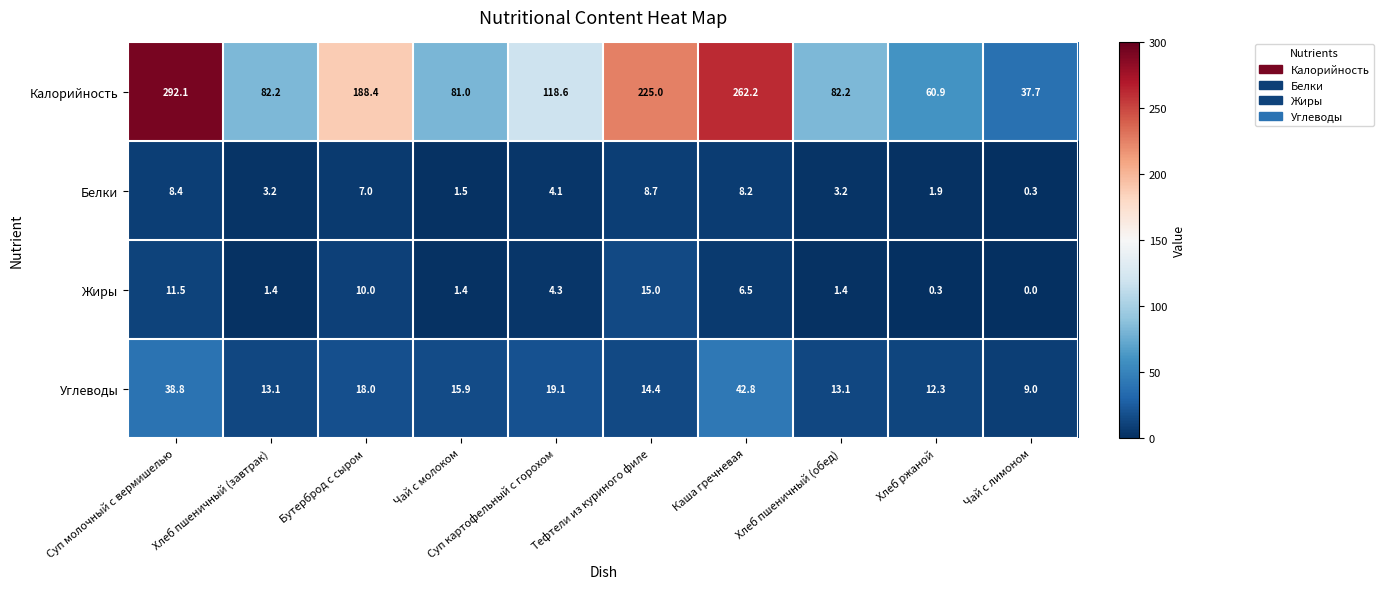

At which category is the sum across all series the highest?

Суп молочный с вермишелью